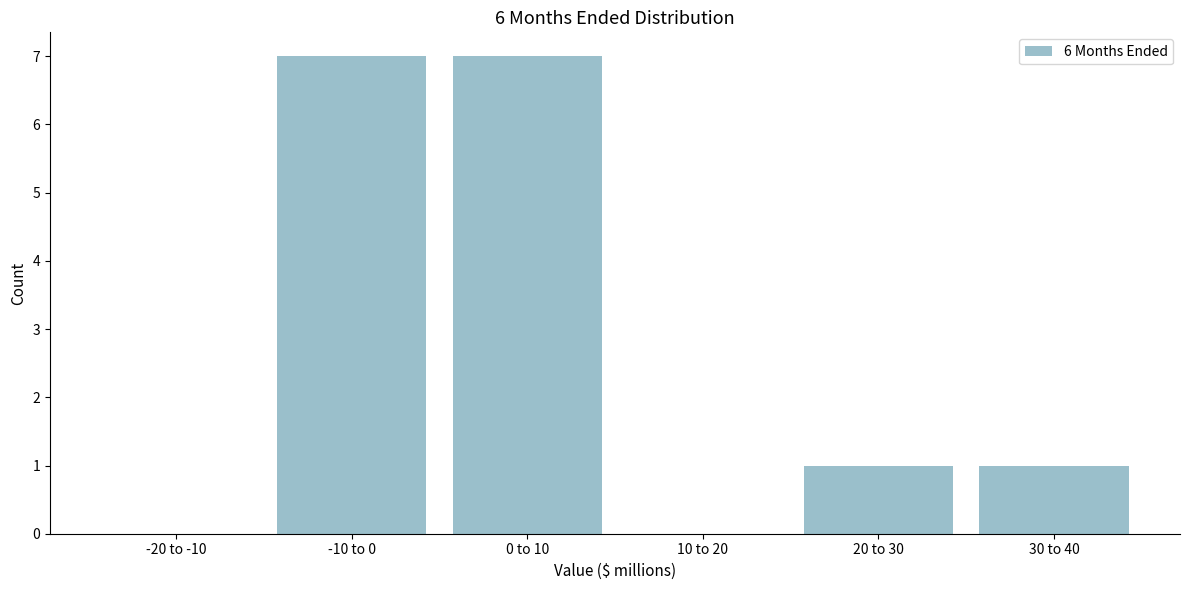

Reading left to right, what are all the values shown in this chart?

-20 to -10=0	-10 to 0=7	0 to 10=7	10 to 20=0	20 to 30=1	30 to 40=1